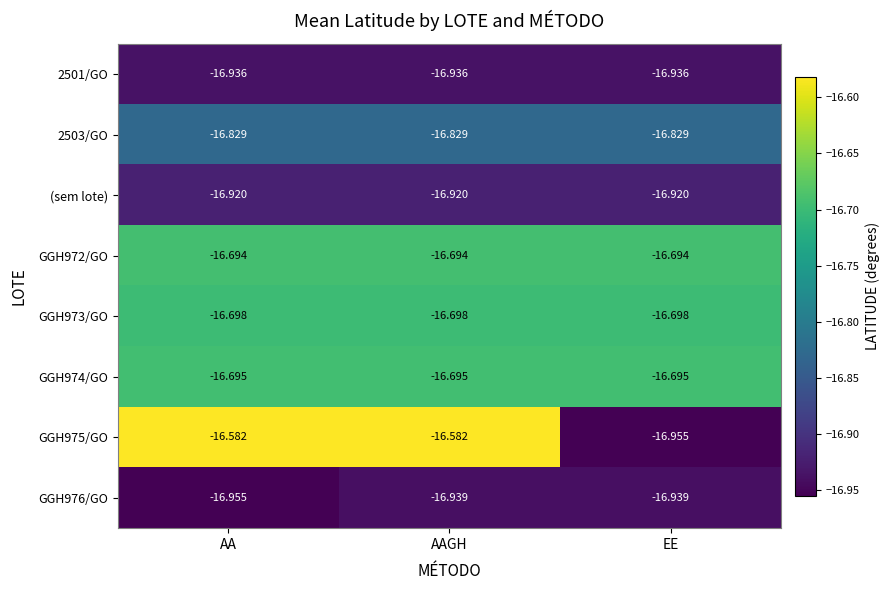

How many data points does each series have?

3